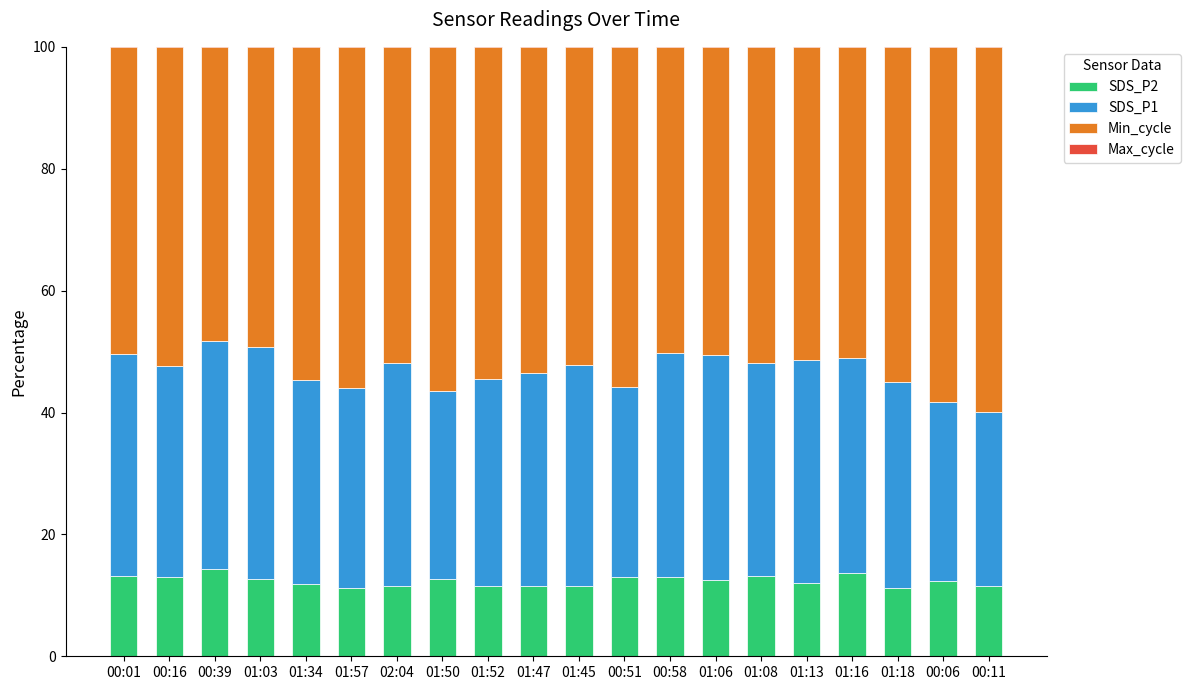

What is the label of the 10th bar from the left?

01:47